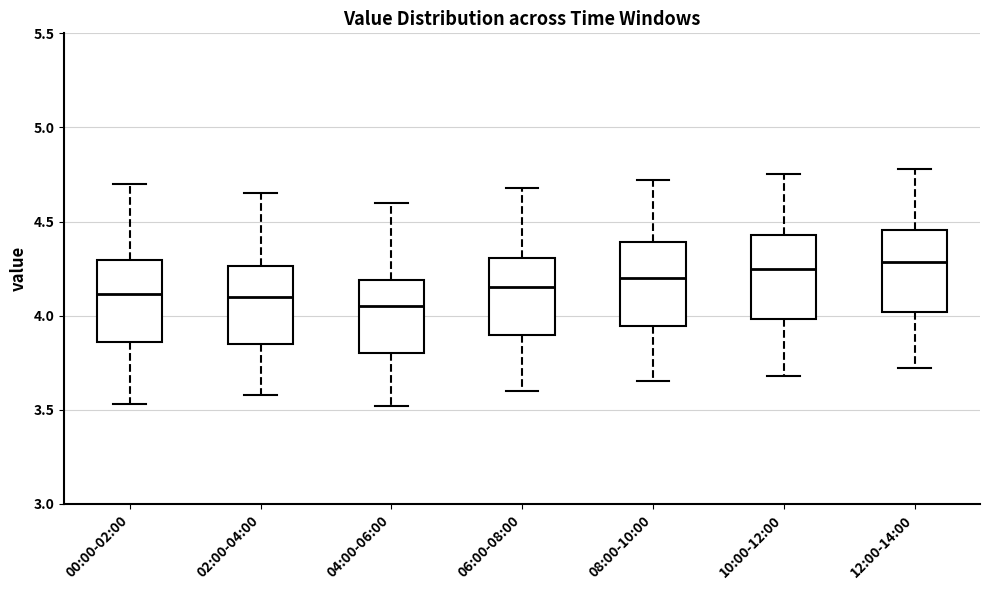

Where is the upper edge of the box for 08:00-10:00 on the y-axis? The values are not printed on the chart, so give them approximately, as read against the axis.

4.40